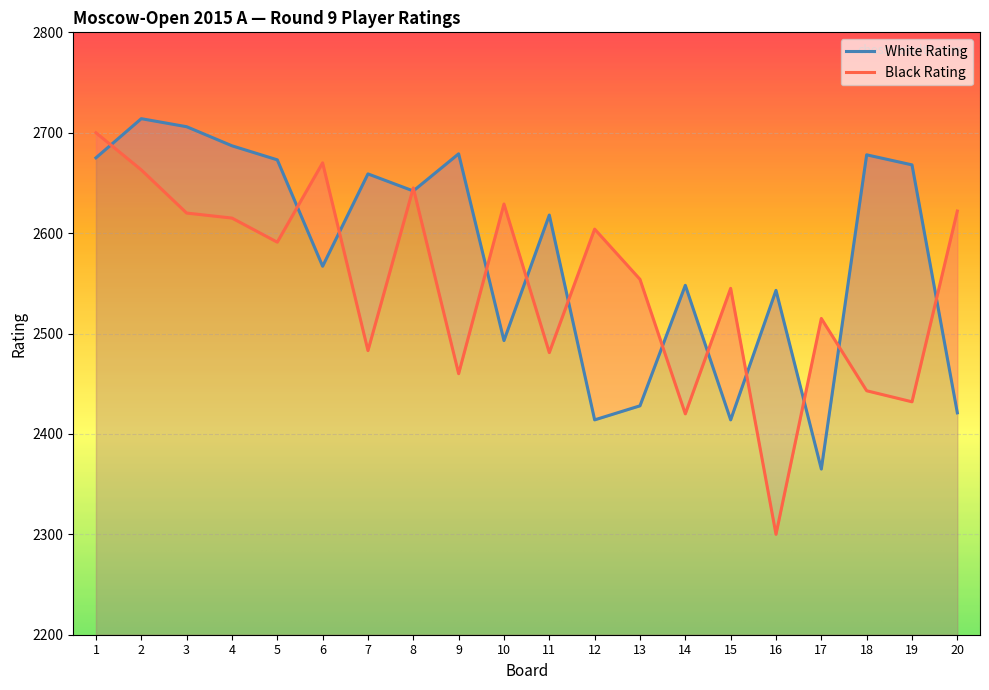

List the series in order of their overall mean, lowest first.

Black Rating, White Rating